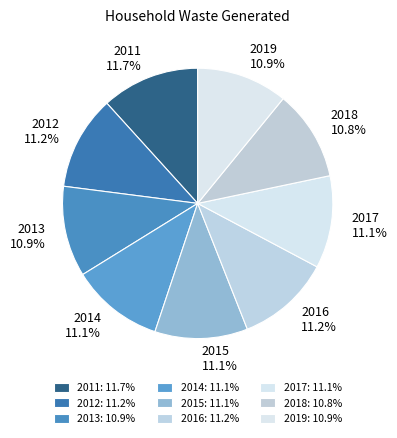

Approximately how many times larger is the value at 2012 compared to 2016?

1.0